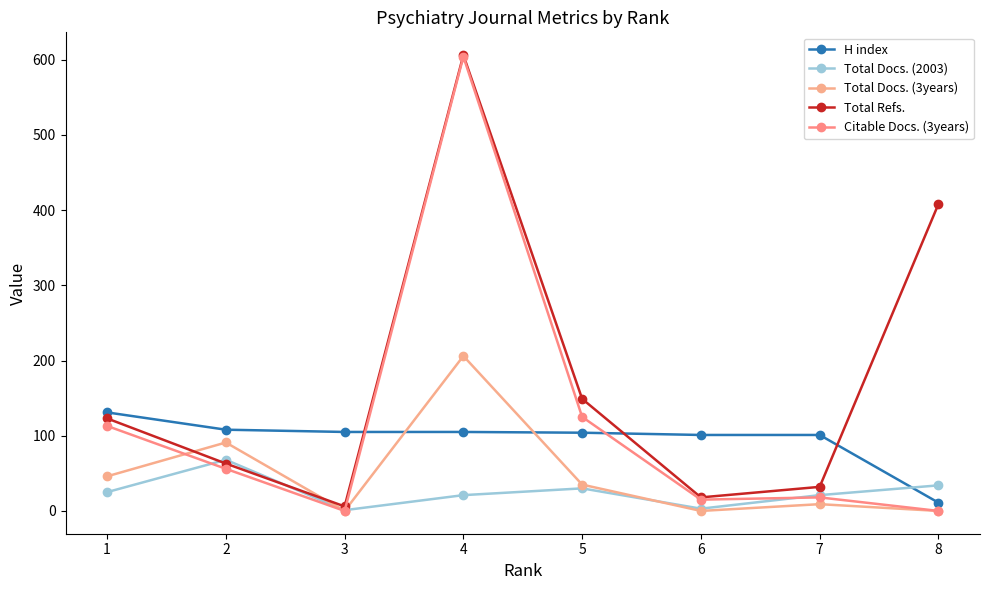

Rank the series by their maximum value, from lowest to highest.

Total Docs. (2003), H index, Total Docs. (3years), Citable Docs. (3years), Total Refs.